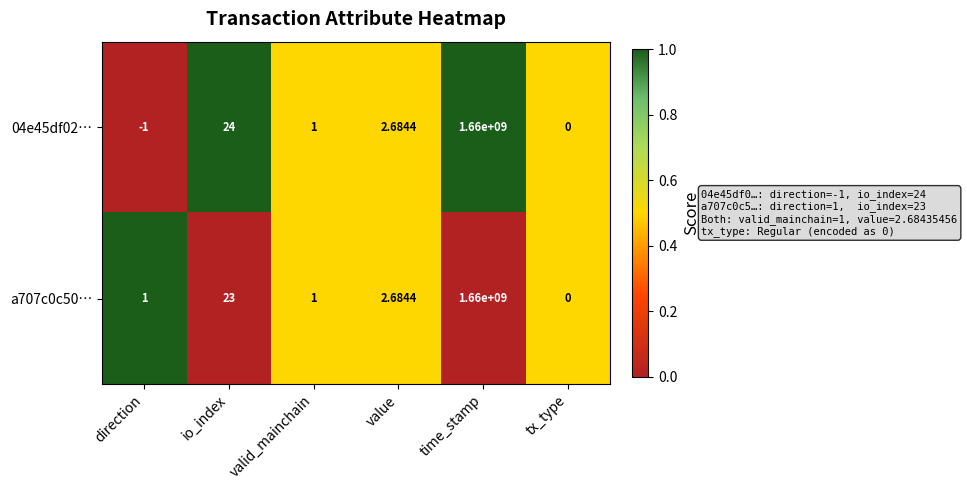

Which category has the lowest value across all series?

direction